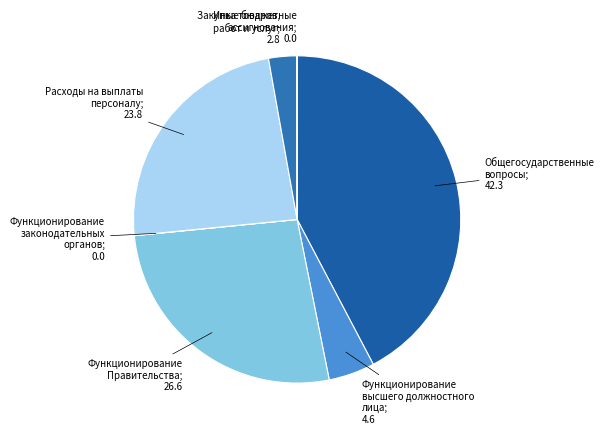

What is the largest slice in the pie chart?

Общегосударственные вопросы